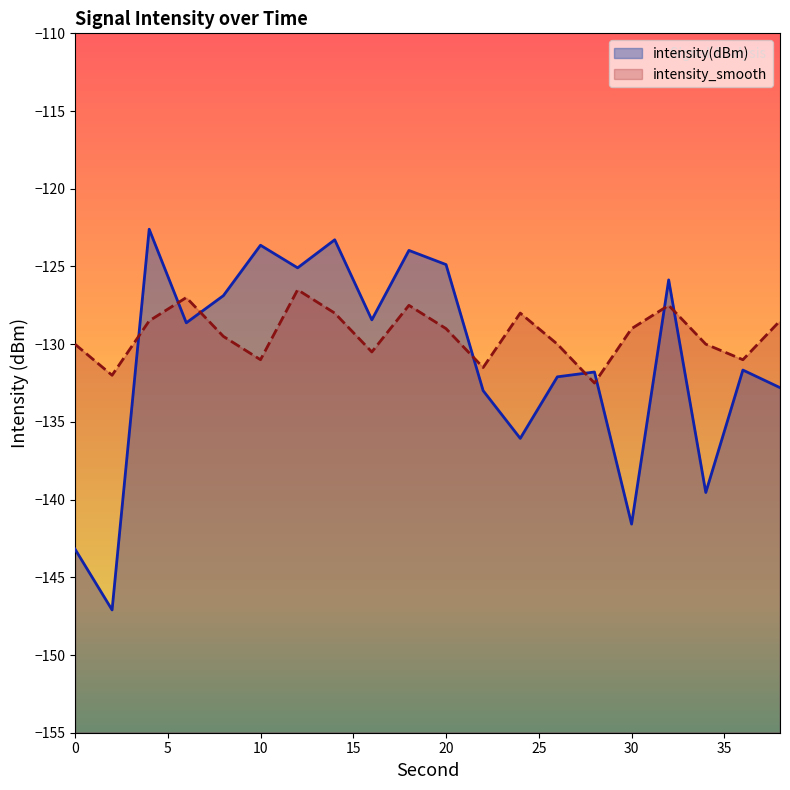

How many distinct data groups are displayed?

2